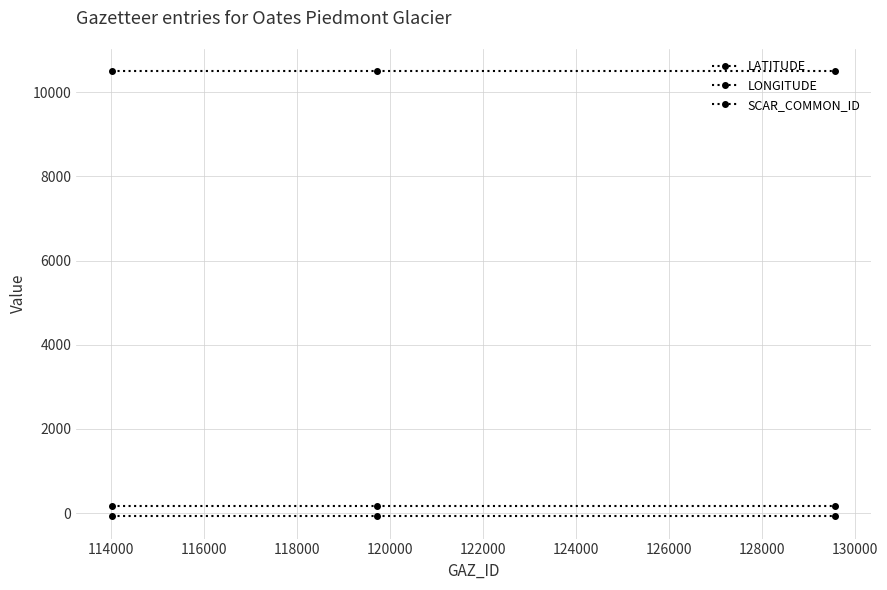

Which series has the widest spread of values?

LATITUDE